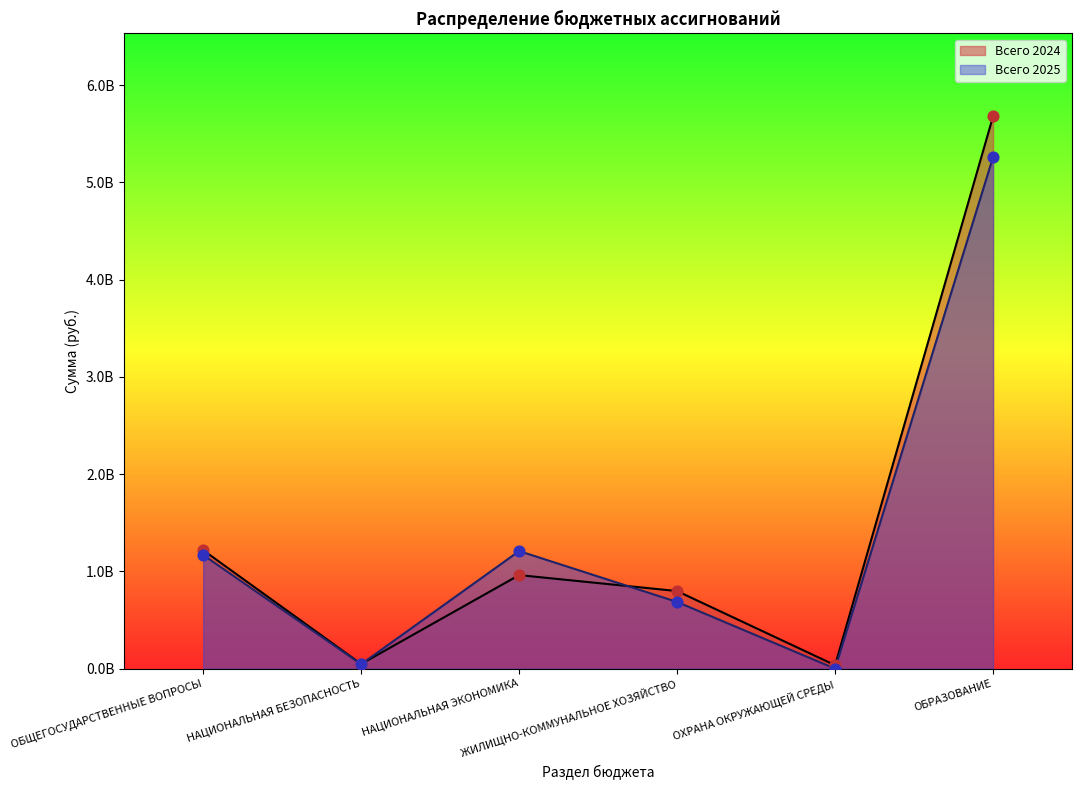

Which series contains the lowest Y value?

Всего 2025